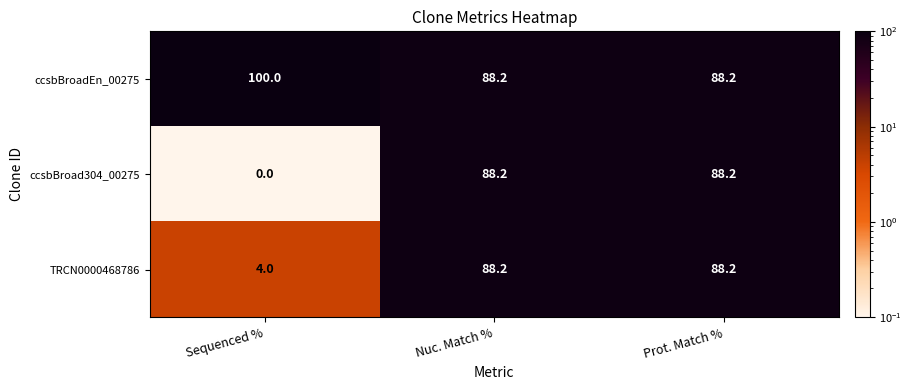

Which series has the largest range (max minus min)?

ccsbBroad304_00275